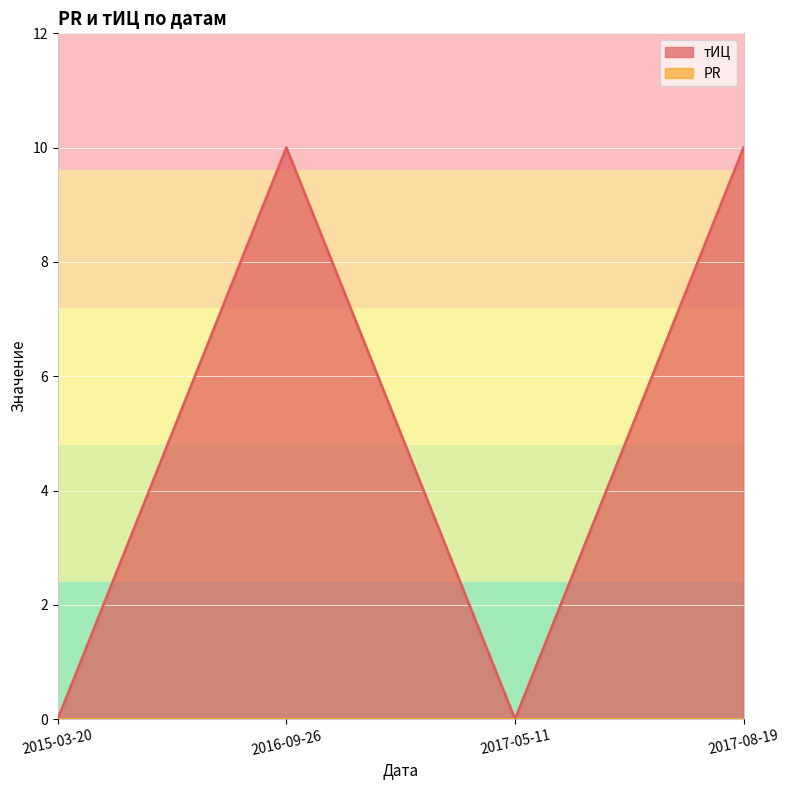

Is it true that the value at 2017-08-19 is 10?

True